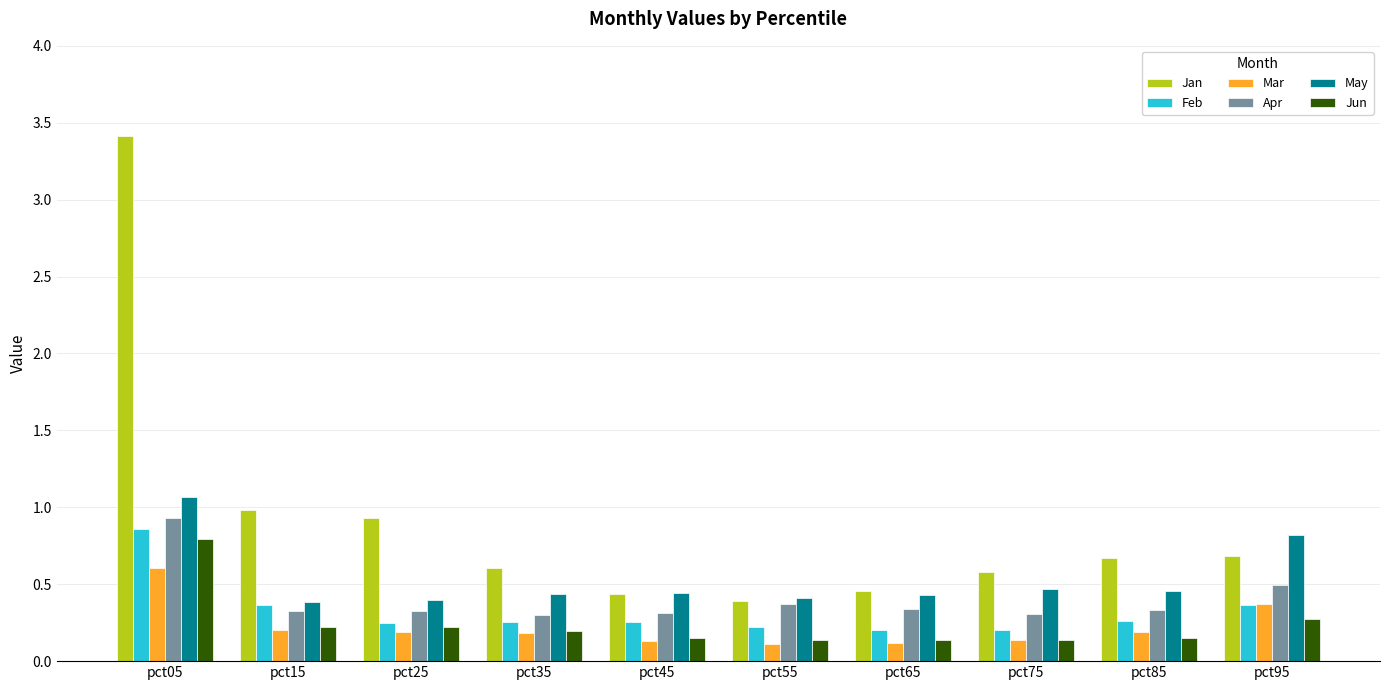

What is the greatest value displayed?

3.4